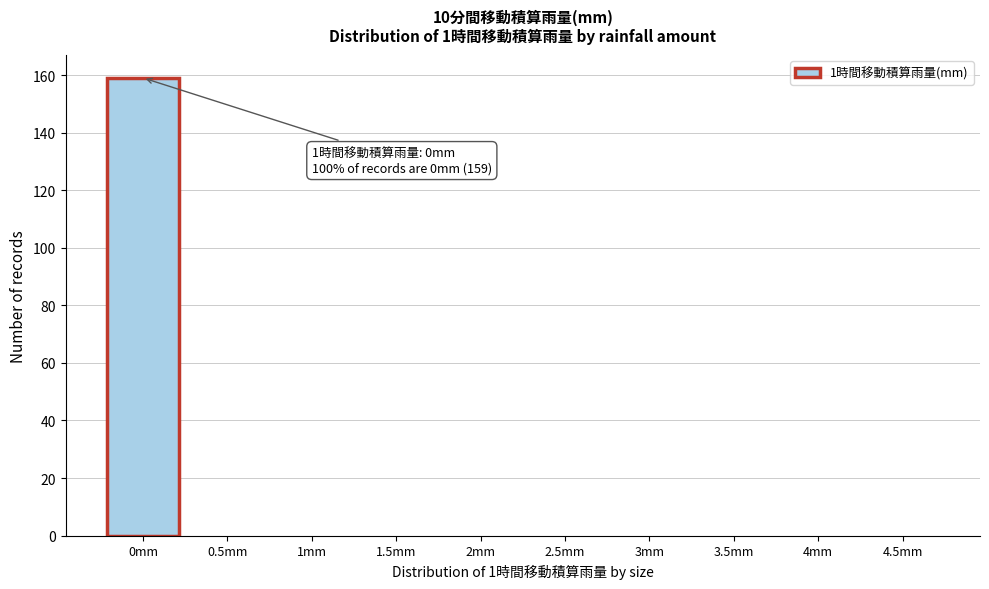

Reading right to left, transcribe all the data shown in this chart.

4.5mm=0	4mm=0	3.5mm=0	3mm=0	2.5mm=0	2mm=0	1.5mm=0	1mm=0	0.5mm=0	0mm=159